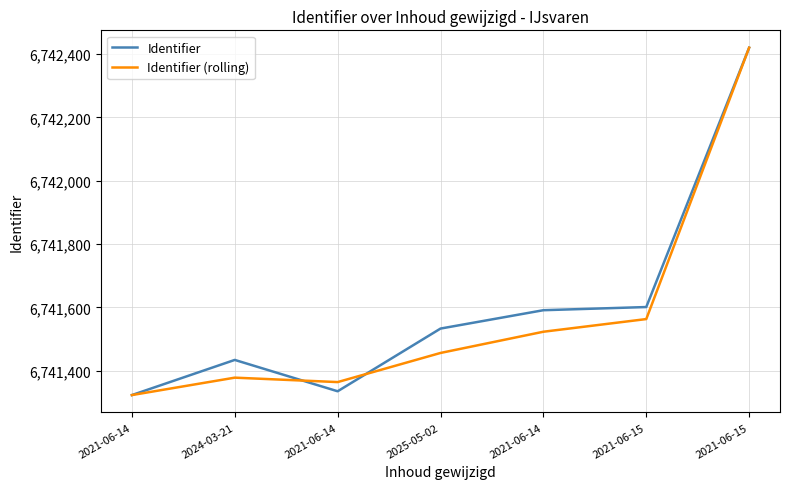

What is the value of the Identifier point at the 2nd from the left?

6741434